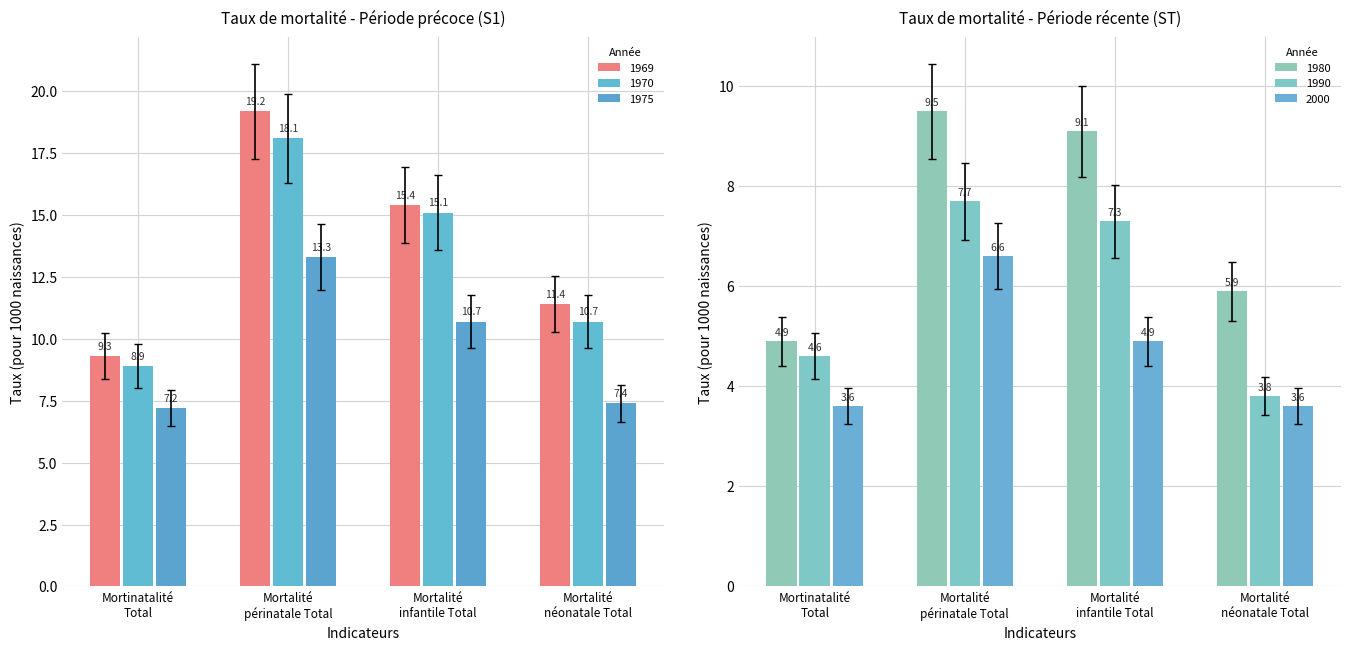

Which series has the largest total across all categories?

1969